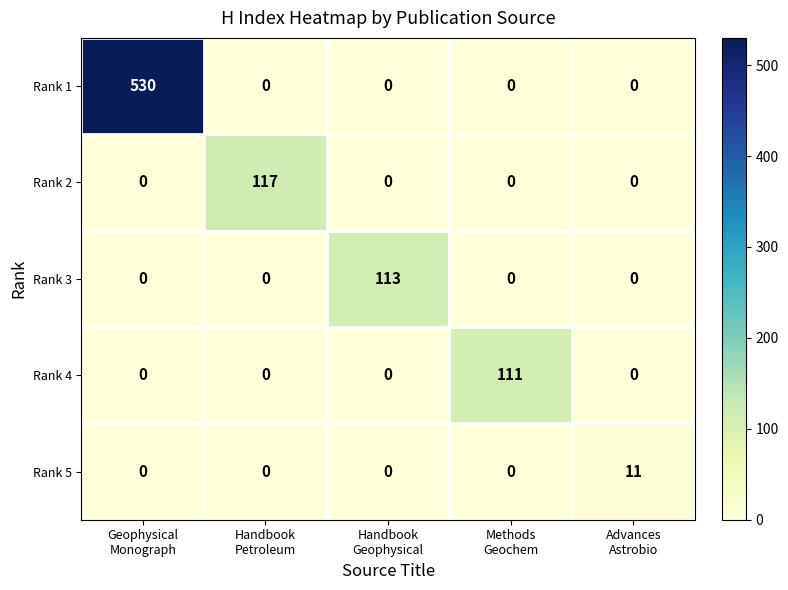

How many data points in Rank 2 are above 0?

1